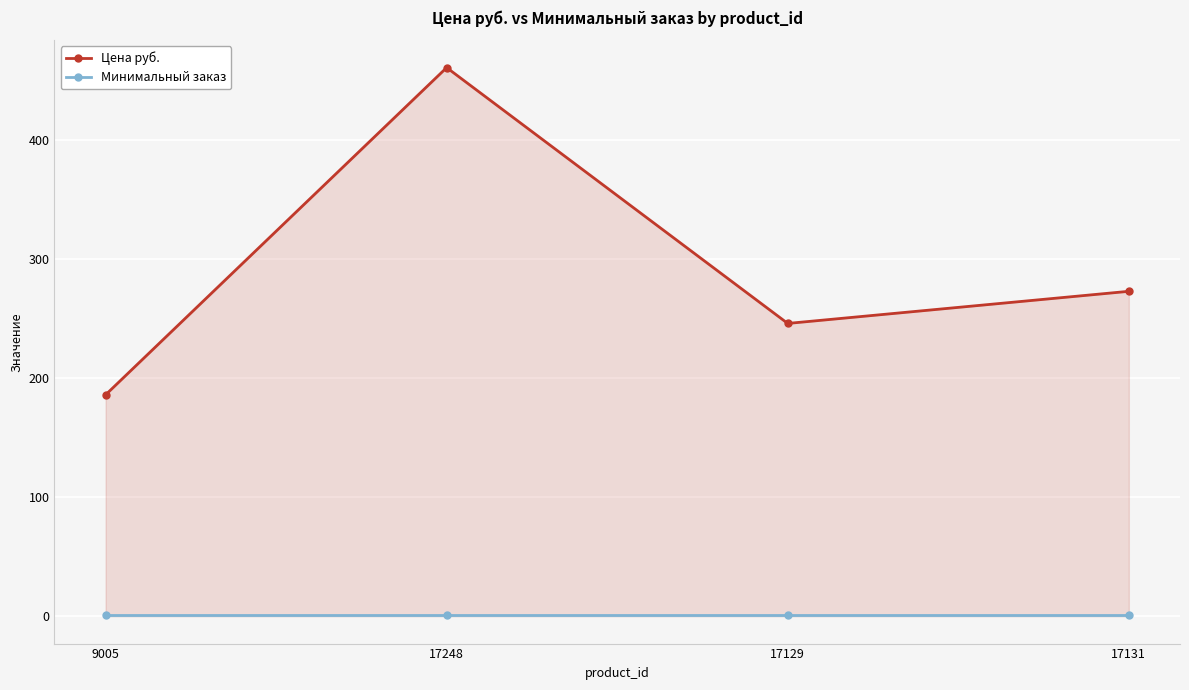

What are all the series names shown in the legend?

Цена руб., Минимальный заказ